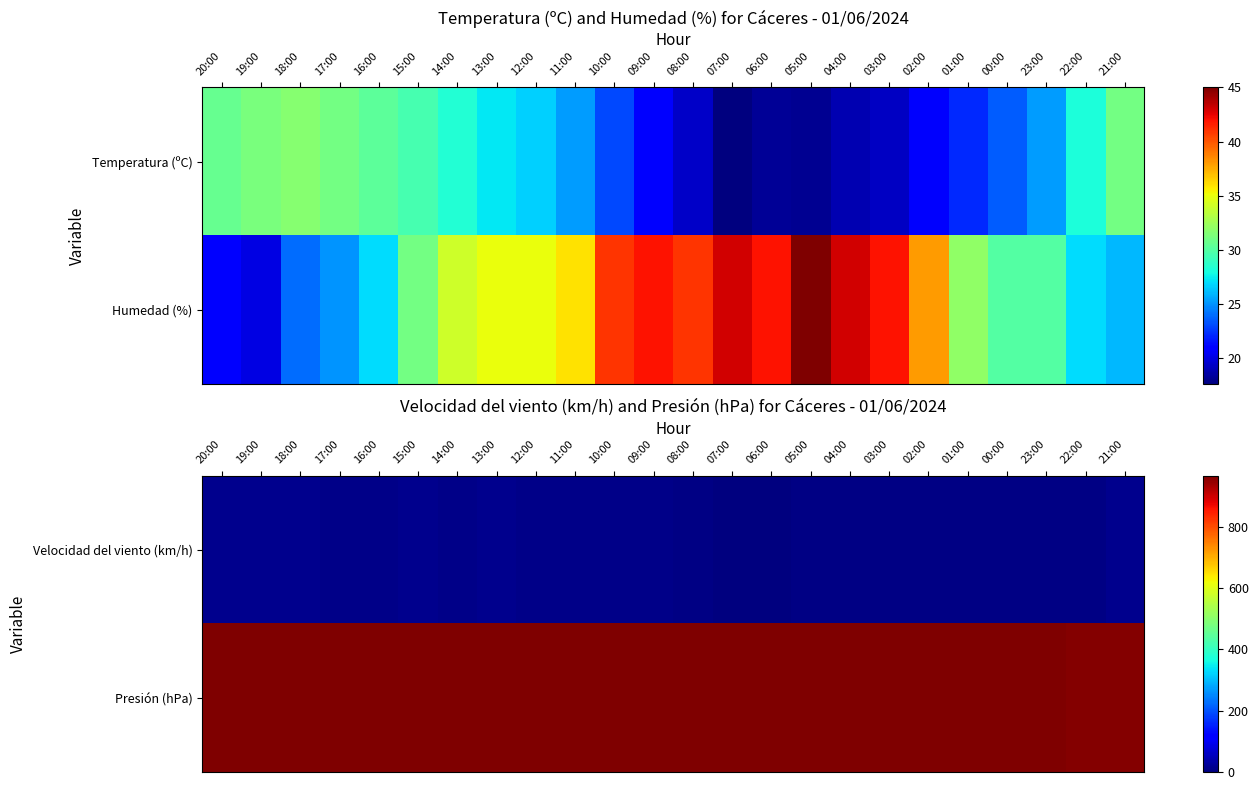

What is the difference between the maximum and minimum values in the Velocidad del viento (km/h) series?

15.0